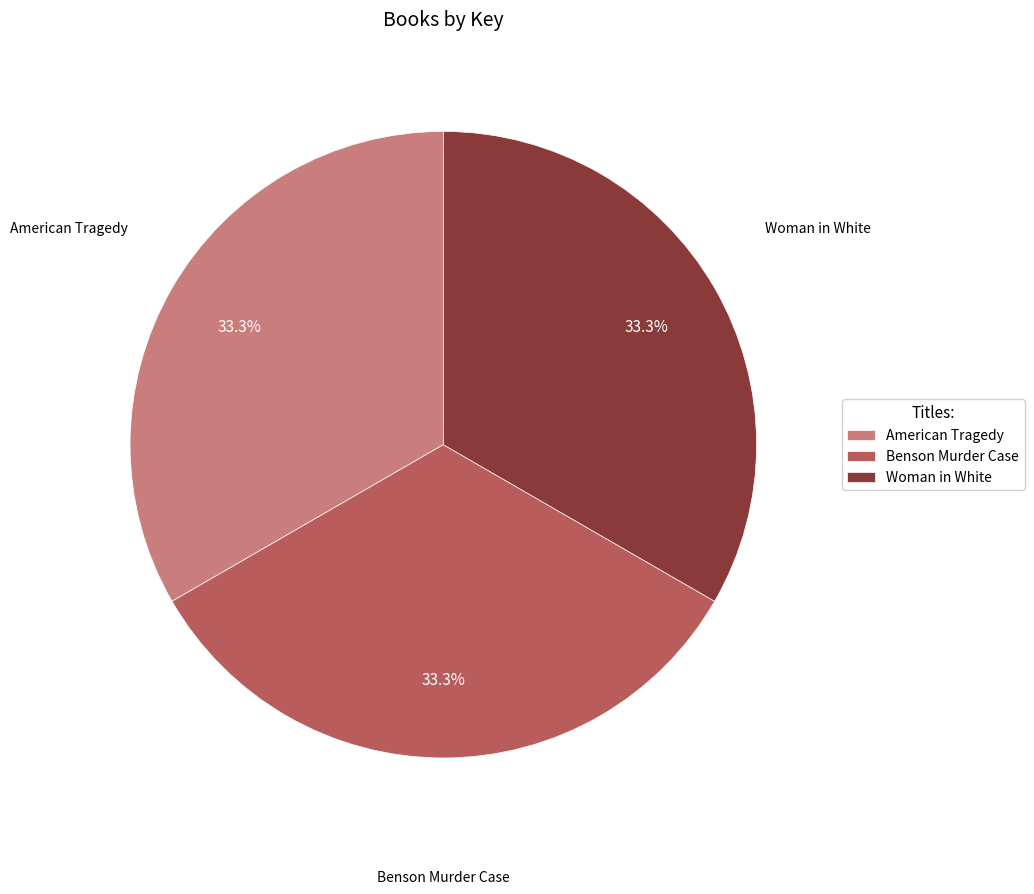

What percentage is NOT represented by American Tragedy?

66.7%